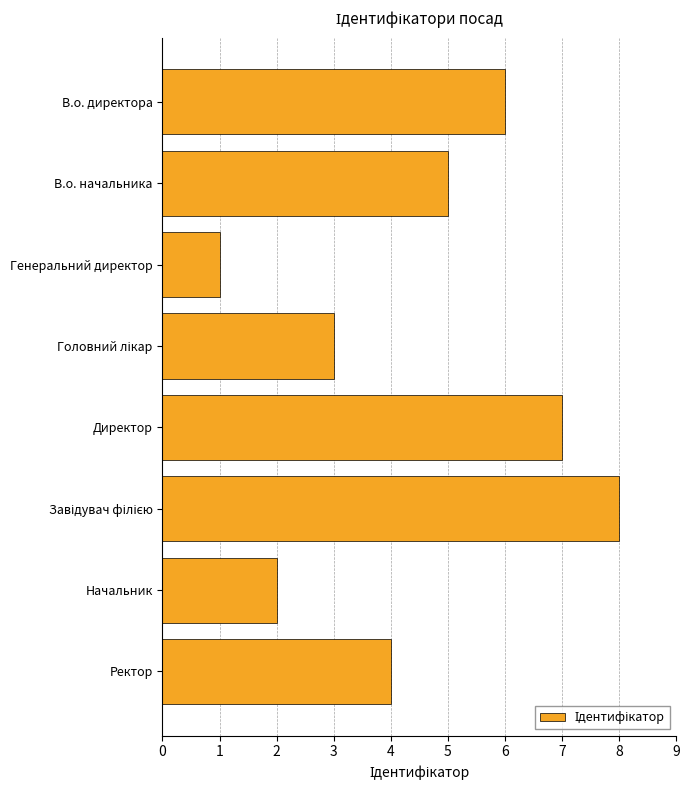

Does the chart contain stacked bars?

No